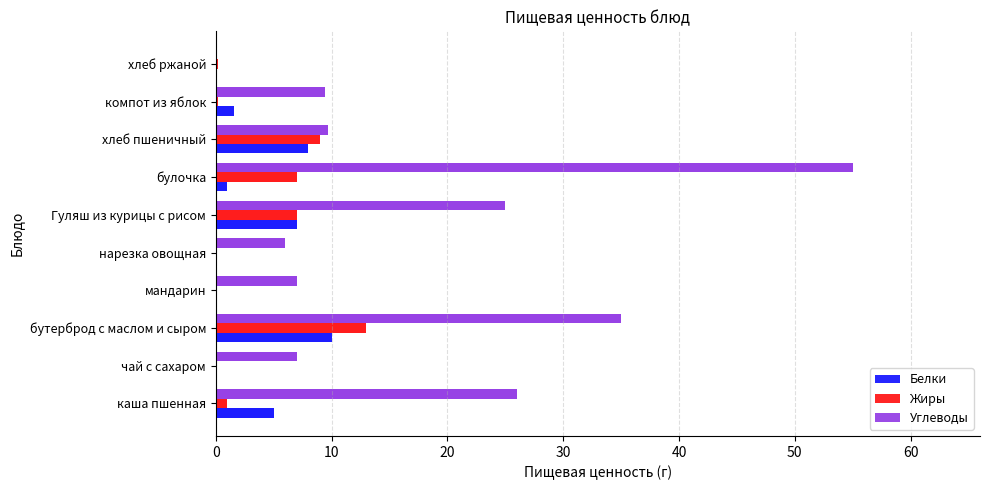

What is the difference between the maximum and minimum values in the Углеводы series?

55.0